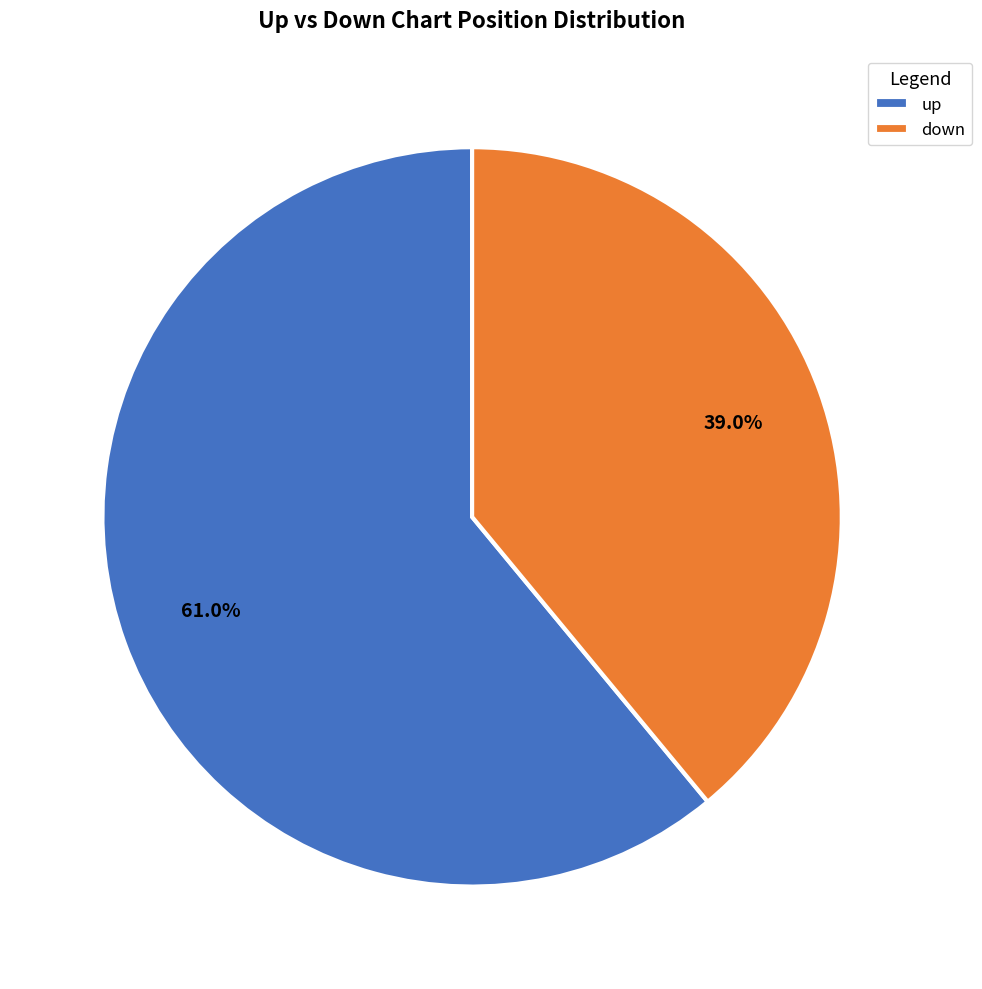

Which category has the smallest portion of the pie?

down